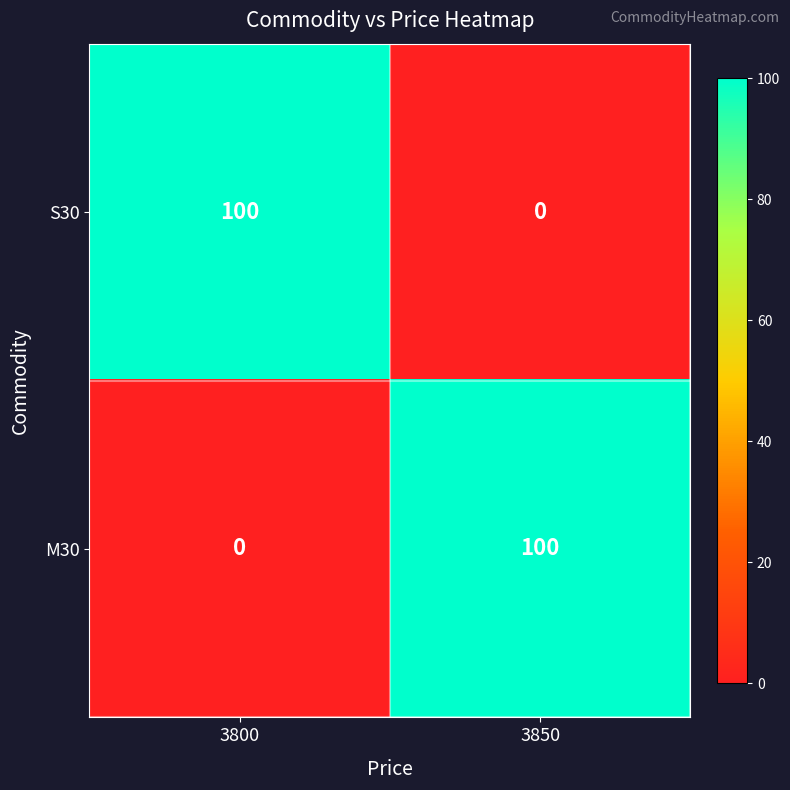

Count the number of data series in this chart.

2